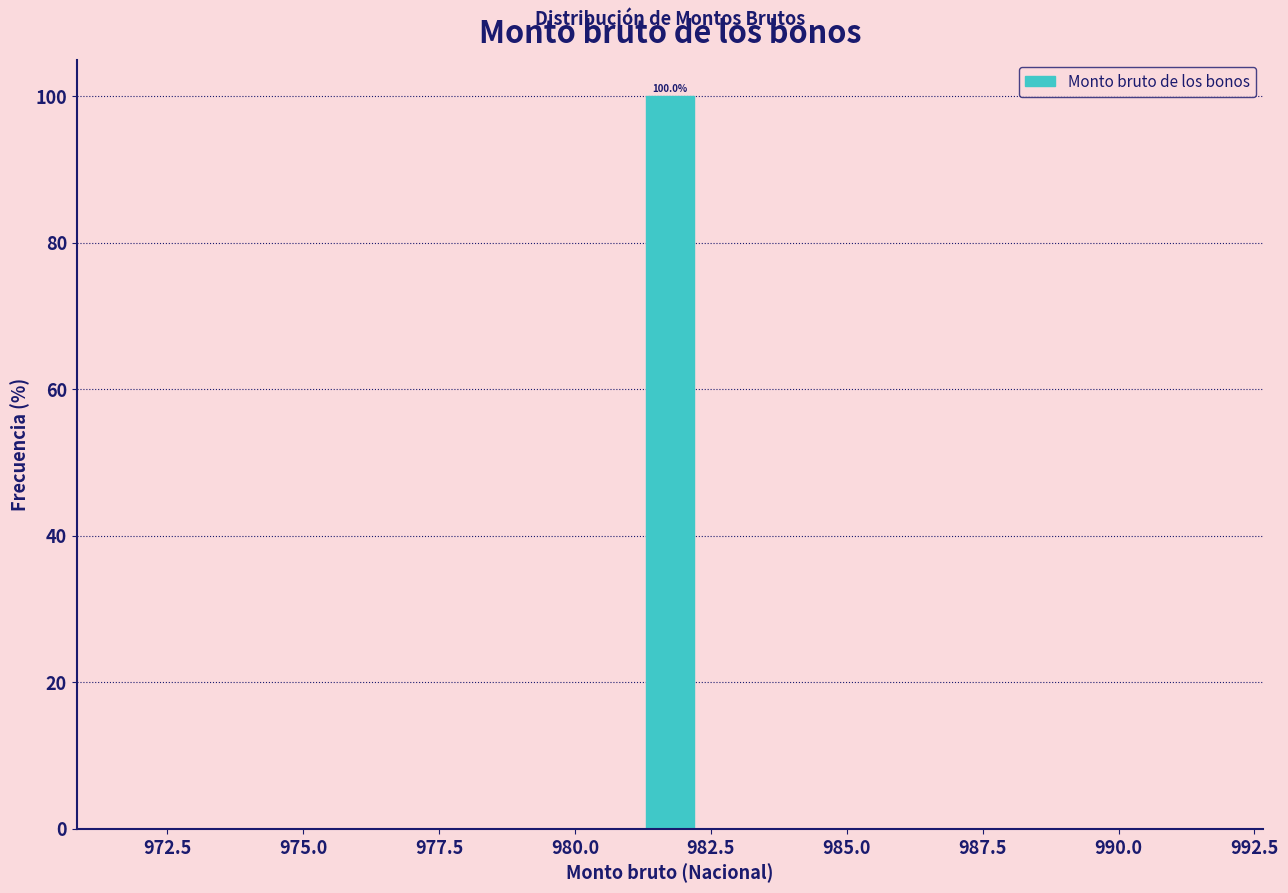

Around what value on the x-axis is the tallest bar? Give the approximate position of its centre, as read against the axis.

982.0